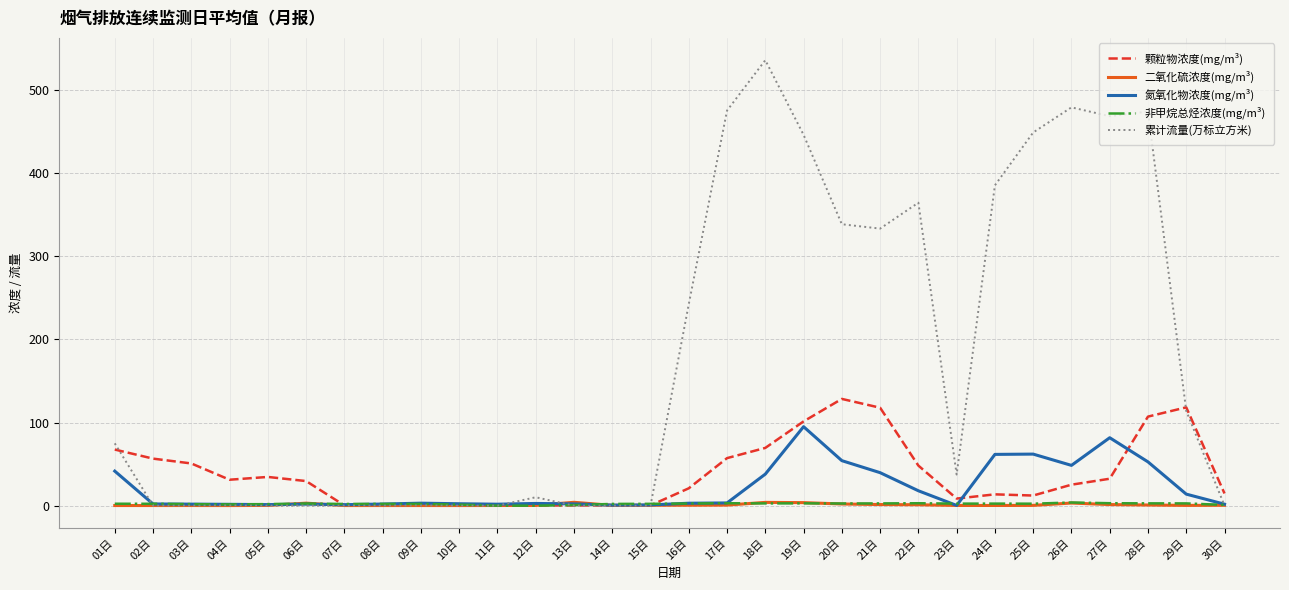

Which series changed the most between 12日 and 26日?

累计流量(万标立方米)